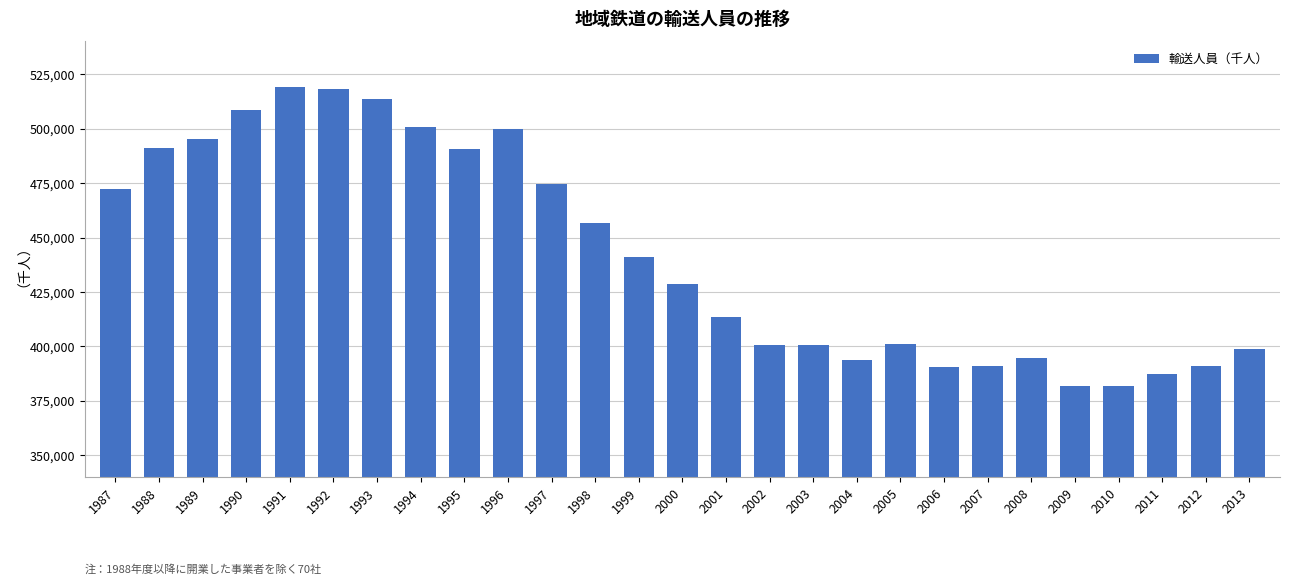

How many bars are there in total?

27